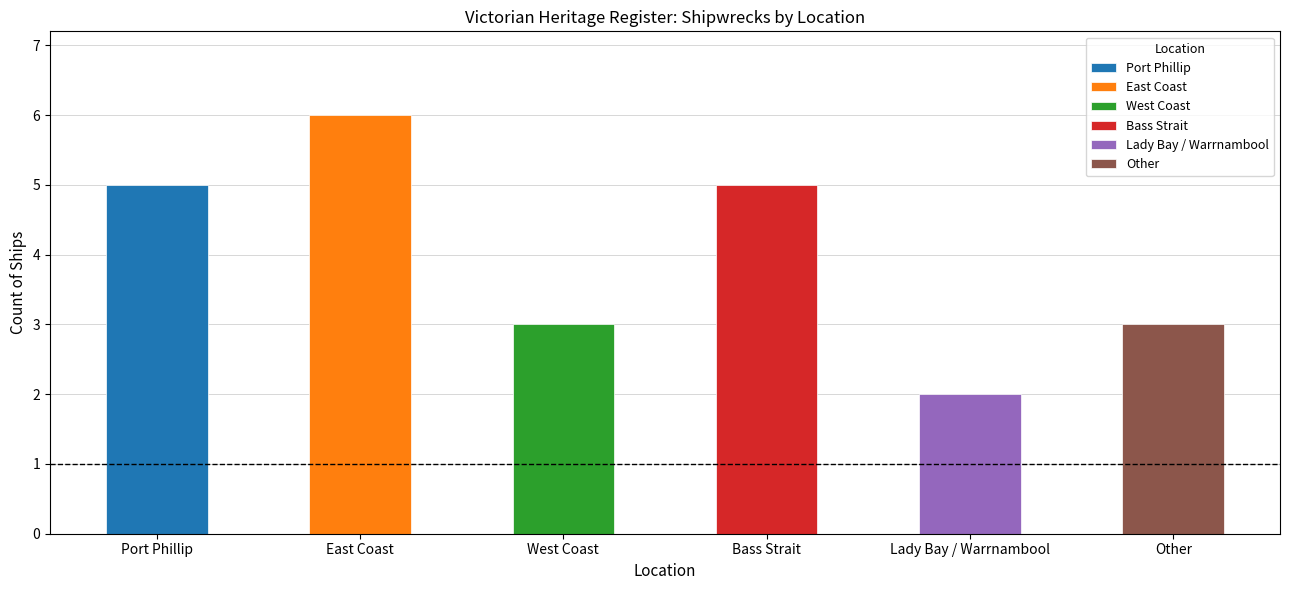

Reading left to right, transcribe all the data shown in this chart.

Port Phillip=5	East Coast=6	West Coast=3	Bass Strait=5	Lady Bay / Warrnambool=2	Other=3